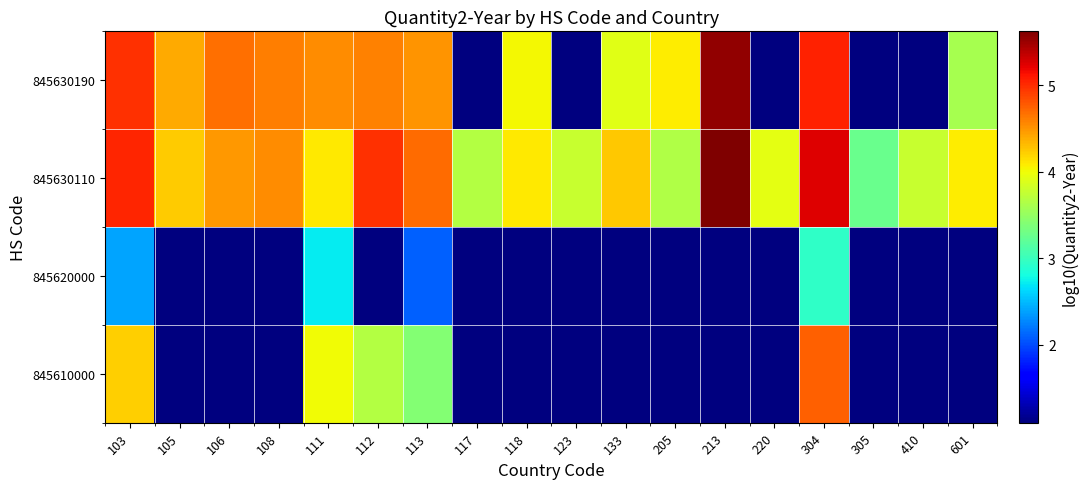

How many distinct data groups are displayed?

4